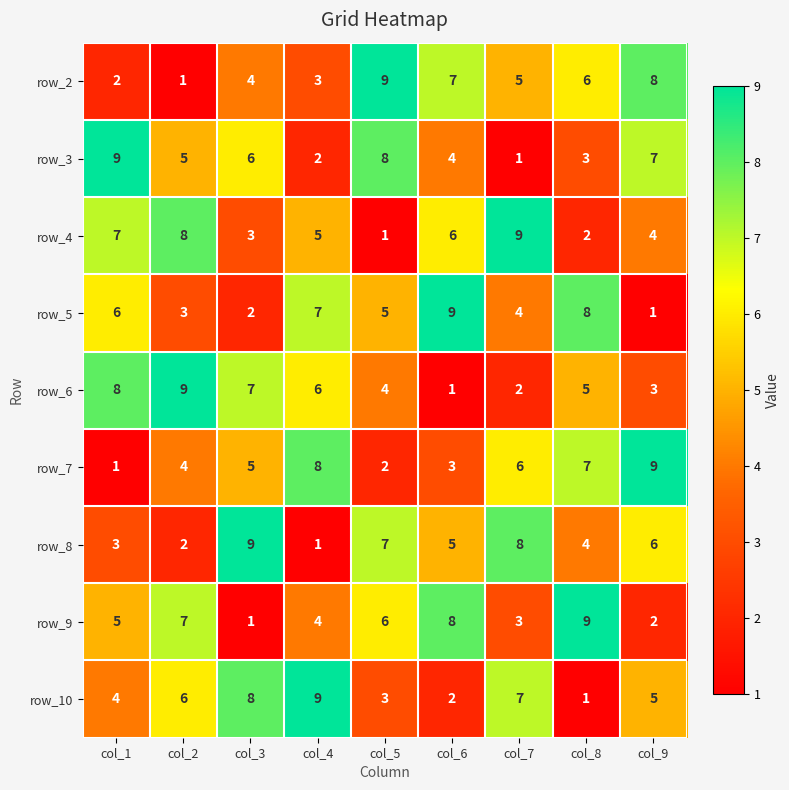

At which label is row_3 closest to 5?

col_2